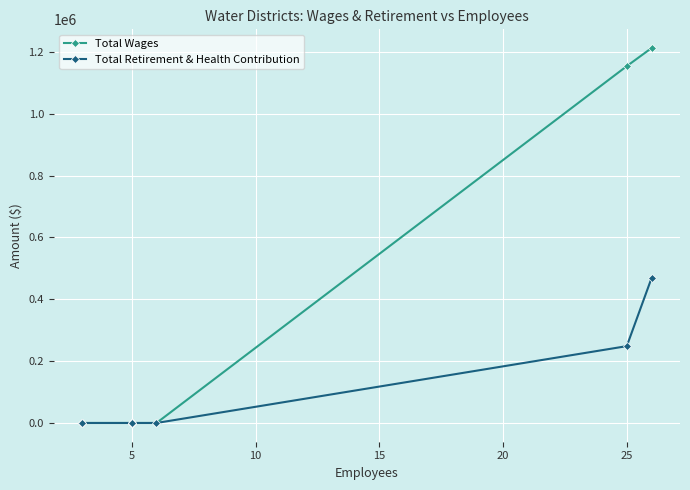

How many lines are shown in the chart?

2